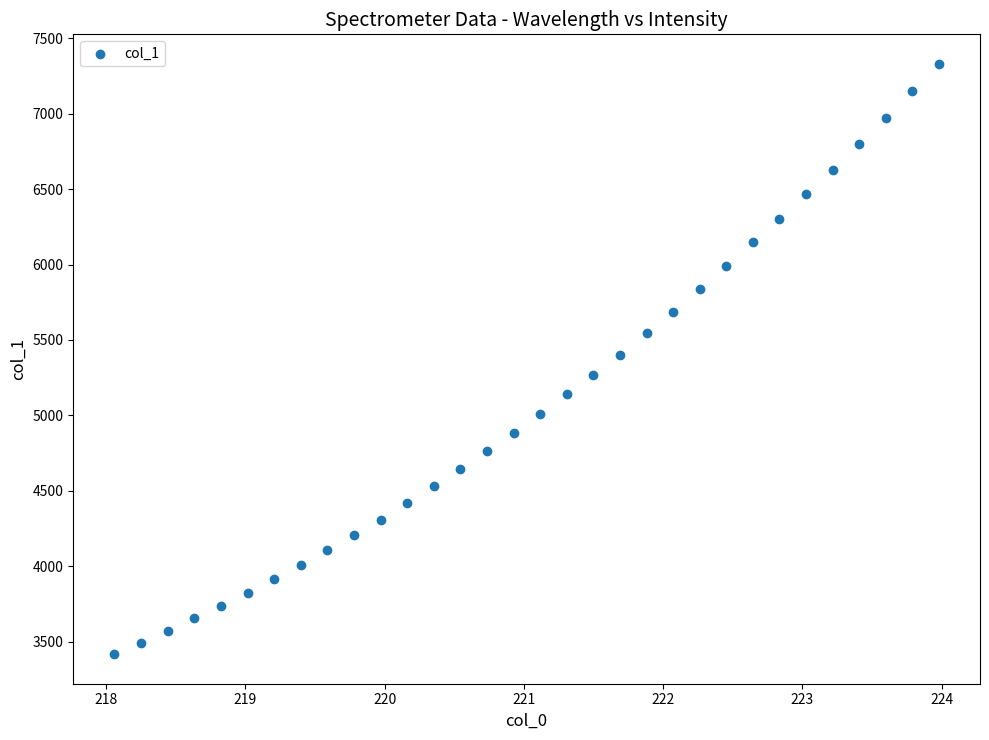

What is the range of Y values (max minus min)?

3913.0